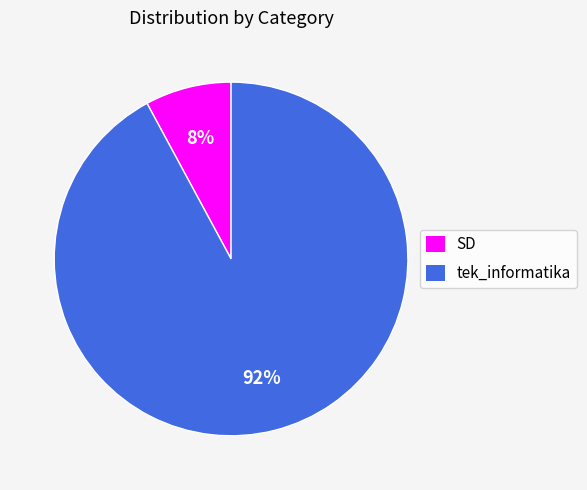

To the nearest percent, what portion does SD represent?

8%